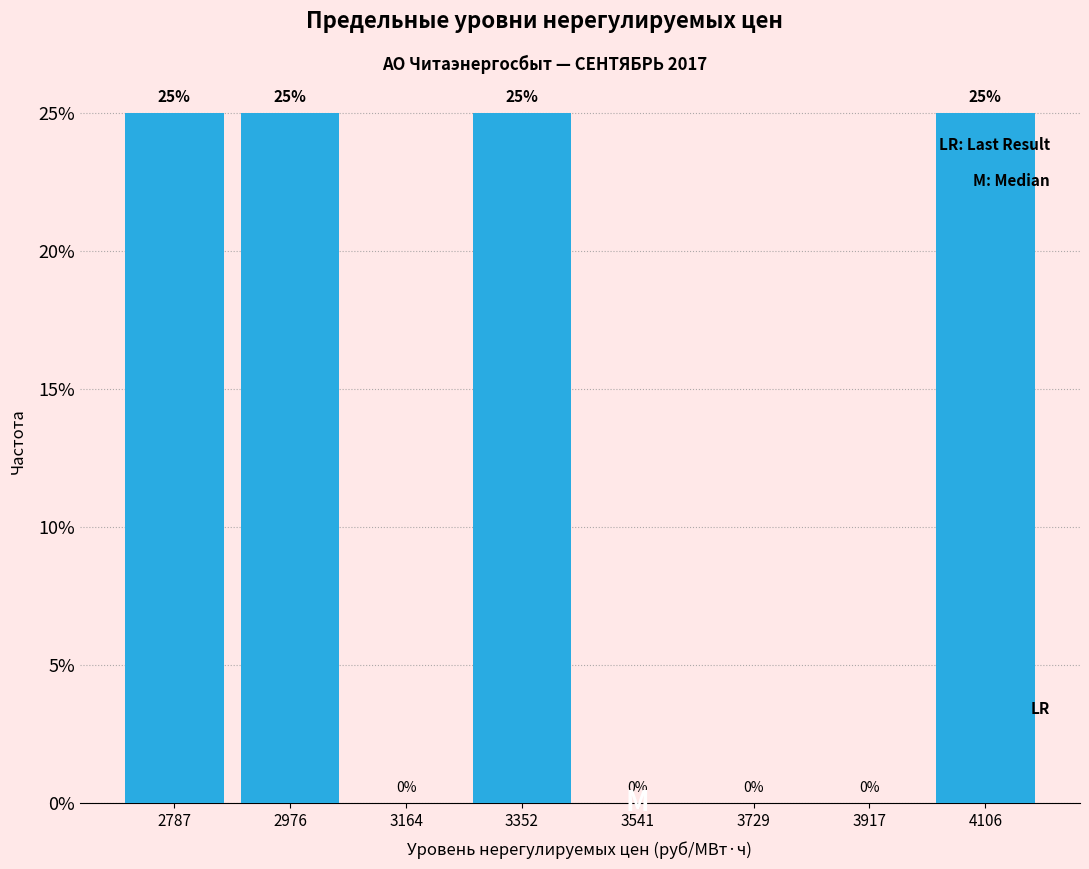

Reading left to right, transcribe this chart: for each bar, give the range it covers on the x-axis and its height. The bar edges are not printed on the chart, so give them approximately, as read against the axis.

2700 to 2880: 25
2880 to 3080: 25
3080 to 3260: 0
3260 to 3440: 25
3440 to 3640: 0
3640 to 3820: 0
3820 to 4020: 0
4020 to 4200: 25